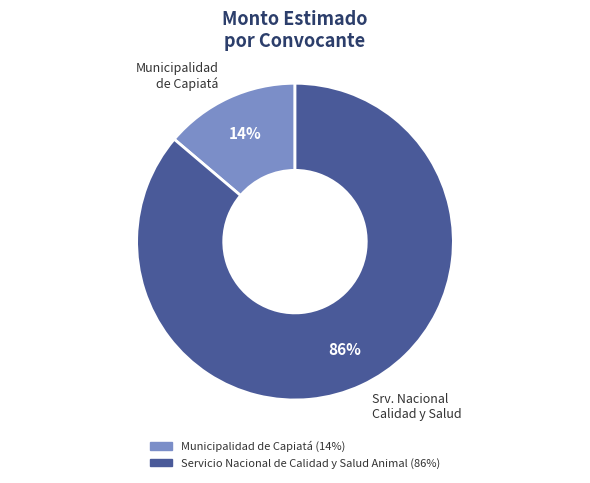

Count the number of slices in the pie.

2